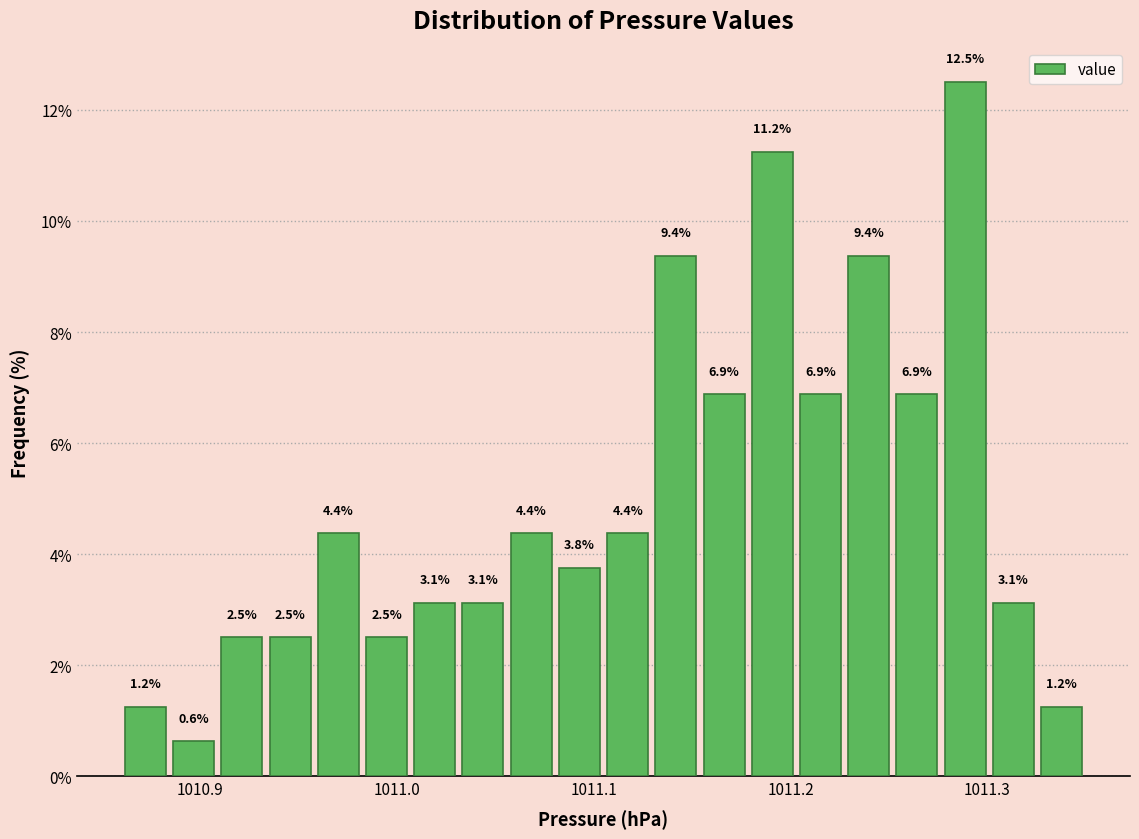

Read against the x-axis, roughly where is the centre of the tallest bar?

1011.29